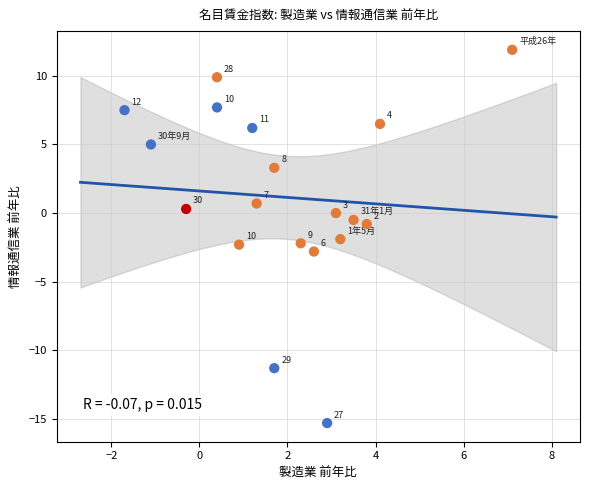

What is the range of X values (max minus min)?

8.8